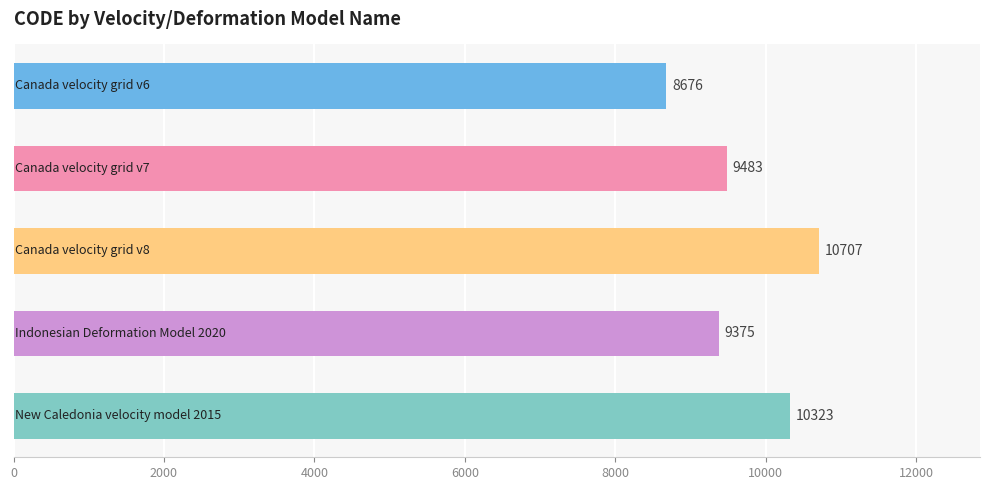

How many values are below 9483?

2